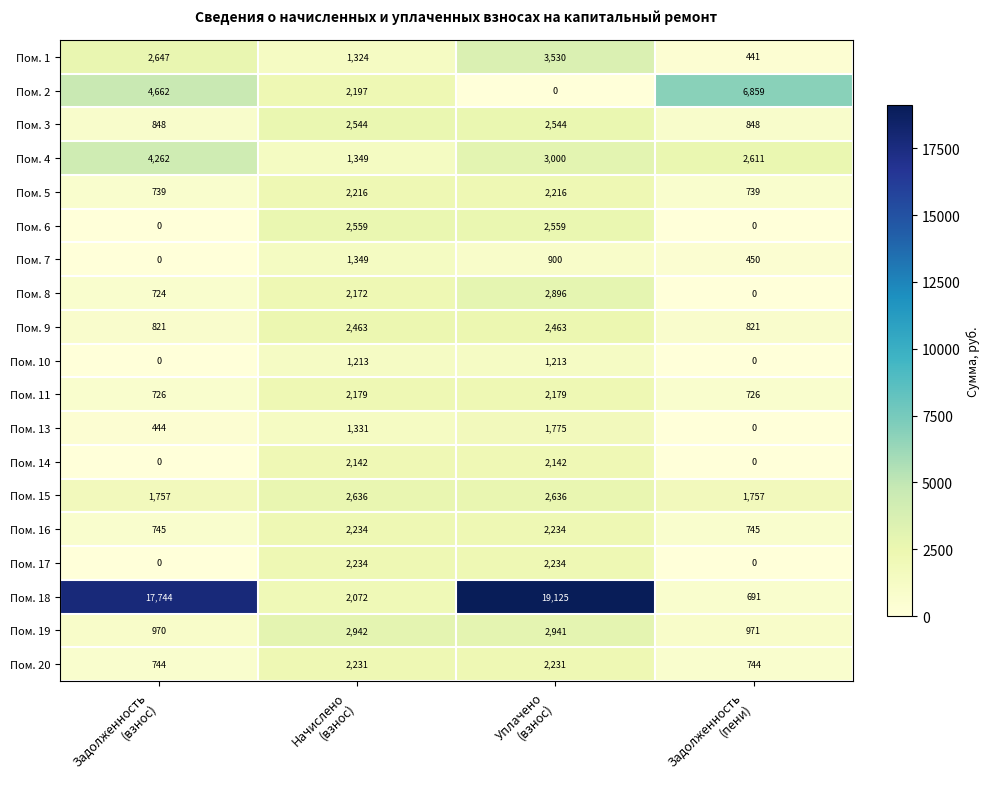

At how many categories does at least one series exceed 4453?

3